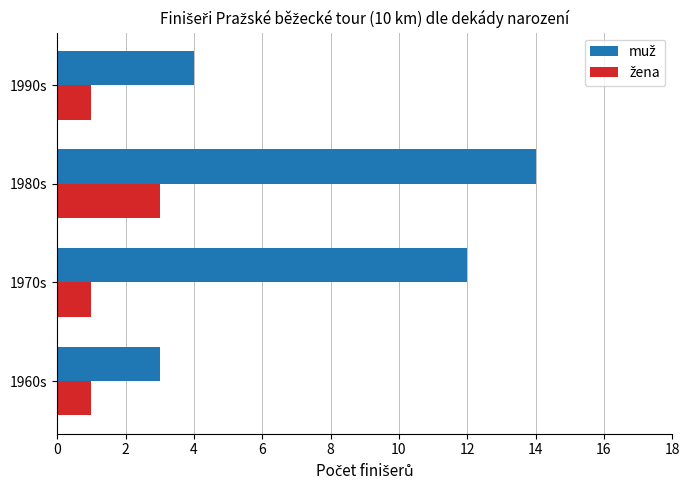

What is the total value across all series at 1990s?

5